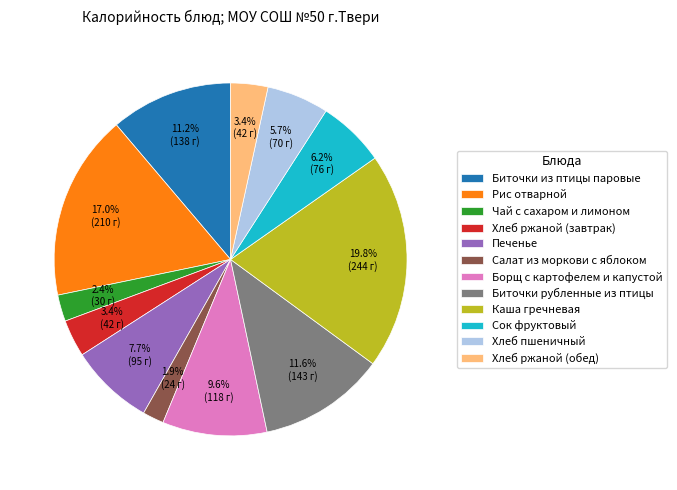

Count the number of slices in the pie.

12